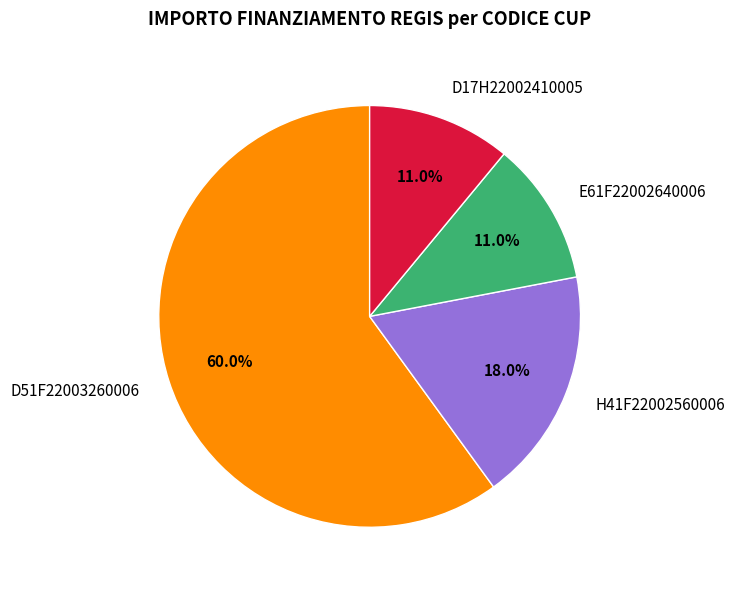

Approximately how many times larger is the value at E61F22002640006 compared to H41F22002560006?

0.6